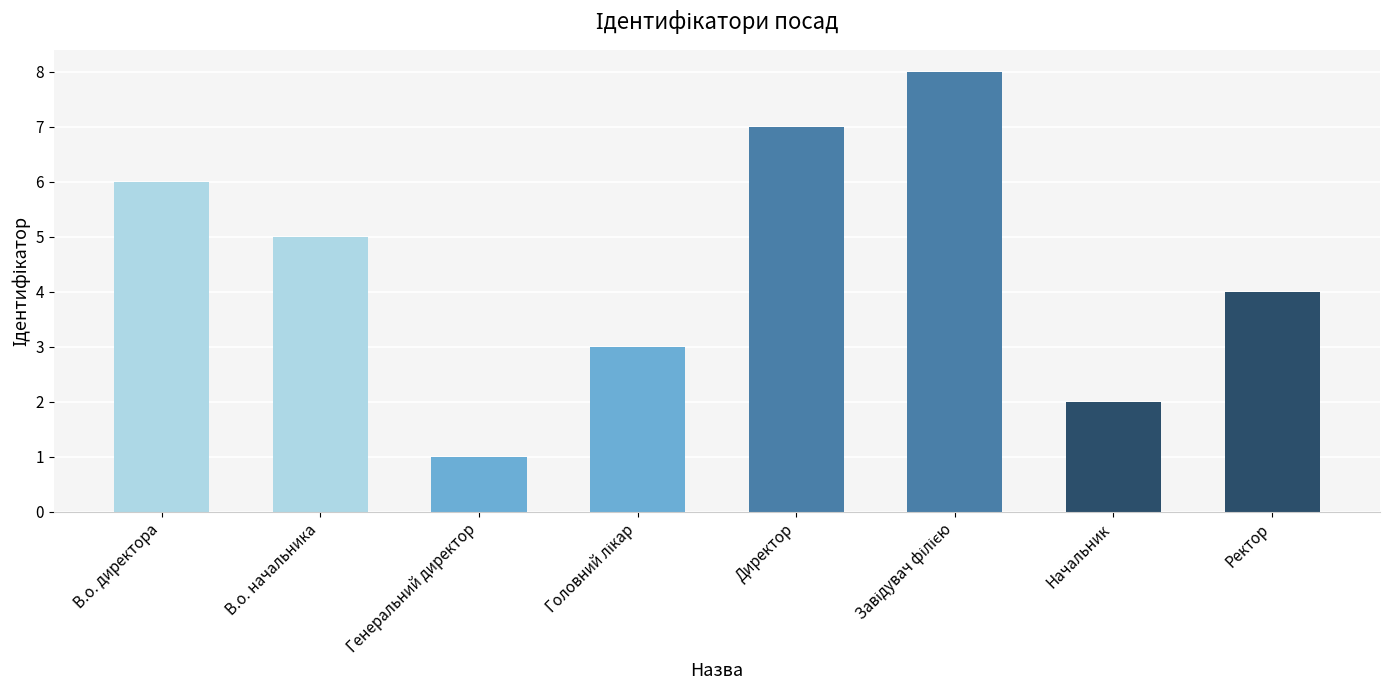

What is the ratio of the value at Ректор to the value at Директор?

0.6